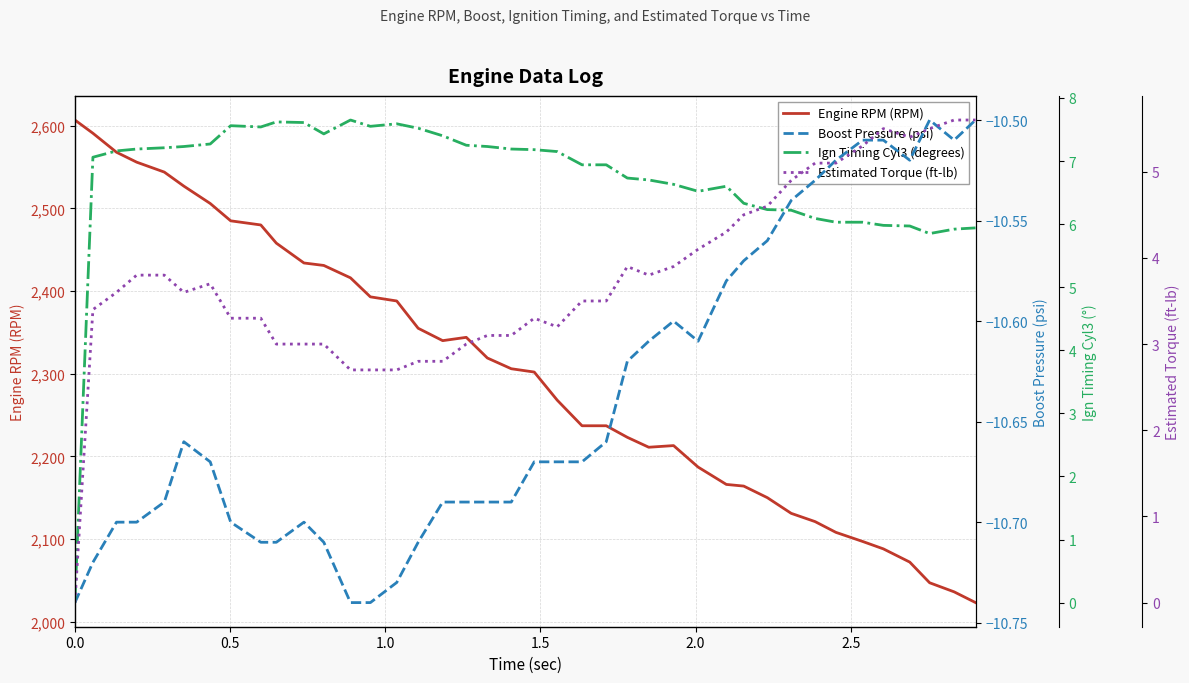

What is the minimum value for Engine RPM (RPM)?

2023